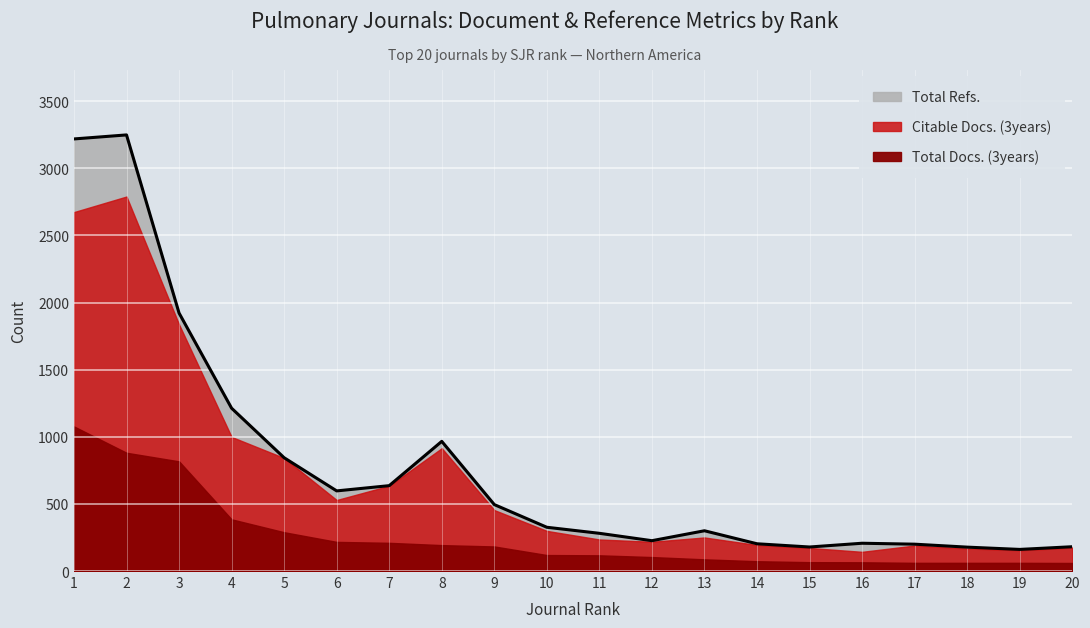

At Rank 12, list the series in order from smallest to largest.

Total Docs. (3years), Citable Docs. (3years), Total Refs.